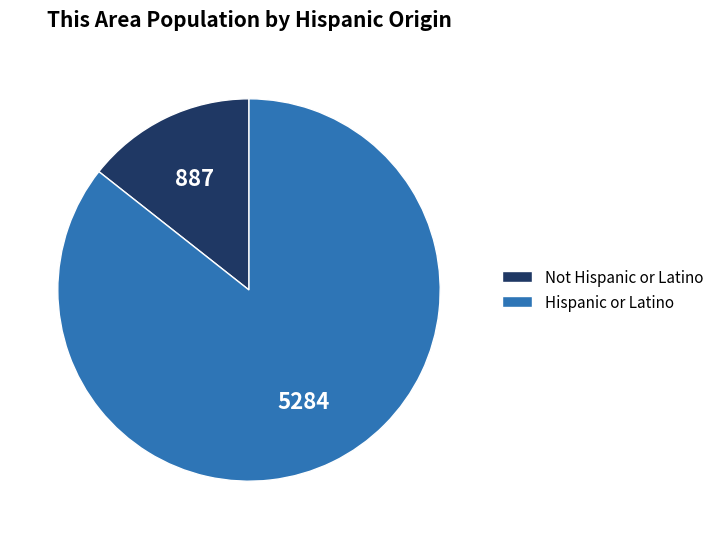

Rank the categories by value from lowest to highest.

Not Hispanic or Latino, Hispanic or Latino